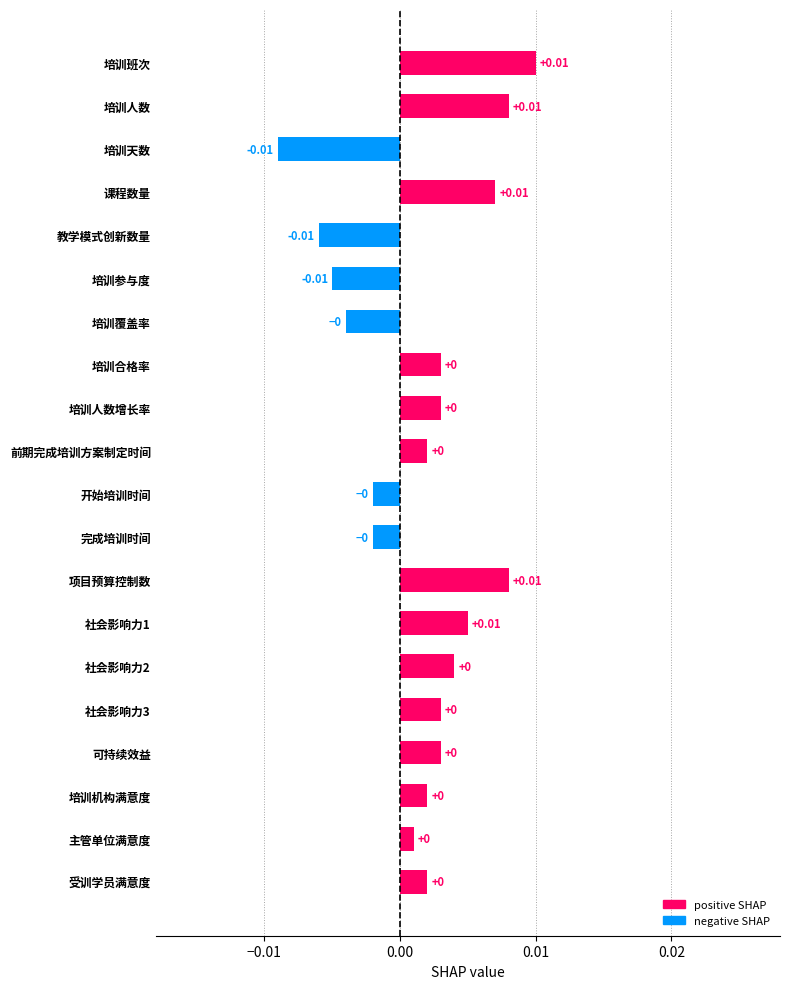

What is the label of the 20th bar from the top?

受训学员满意度